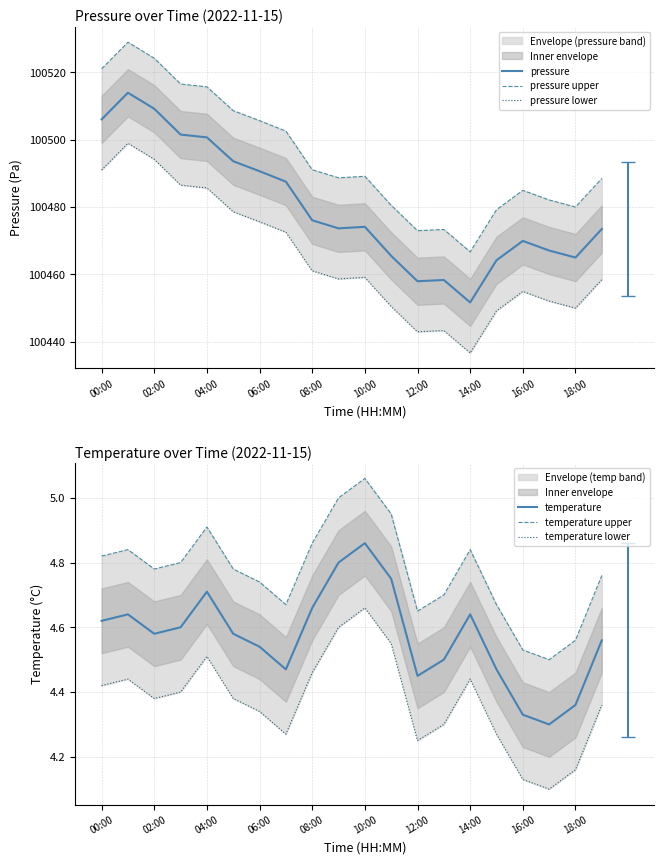

What is the greatest value displayed?

100528.9